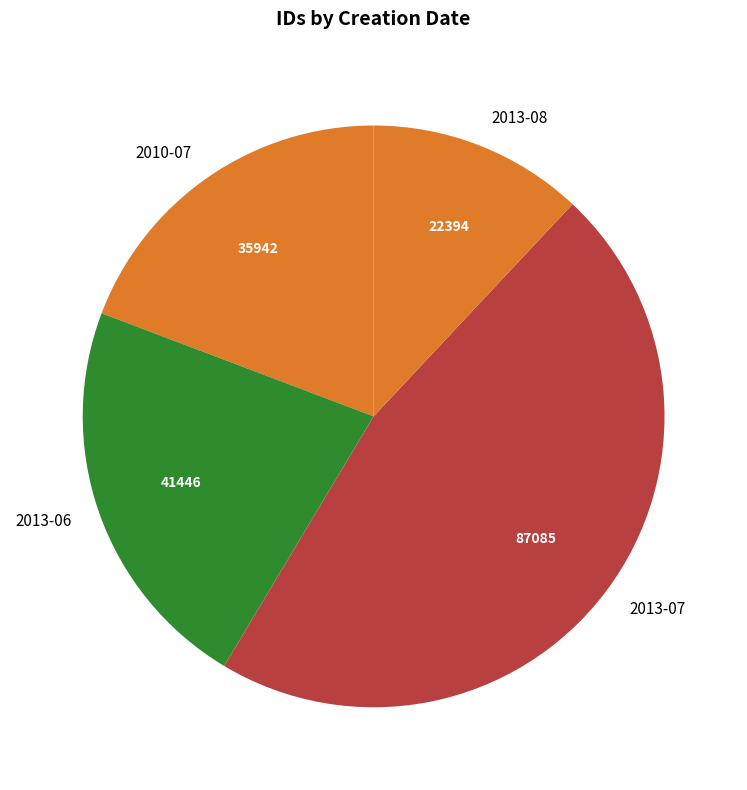

The 2013-07 slice represents 47% of the pie. True or false?

True